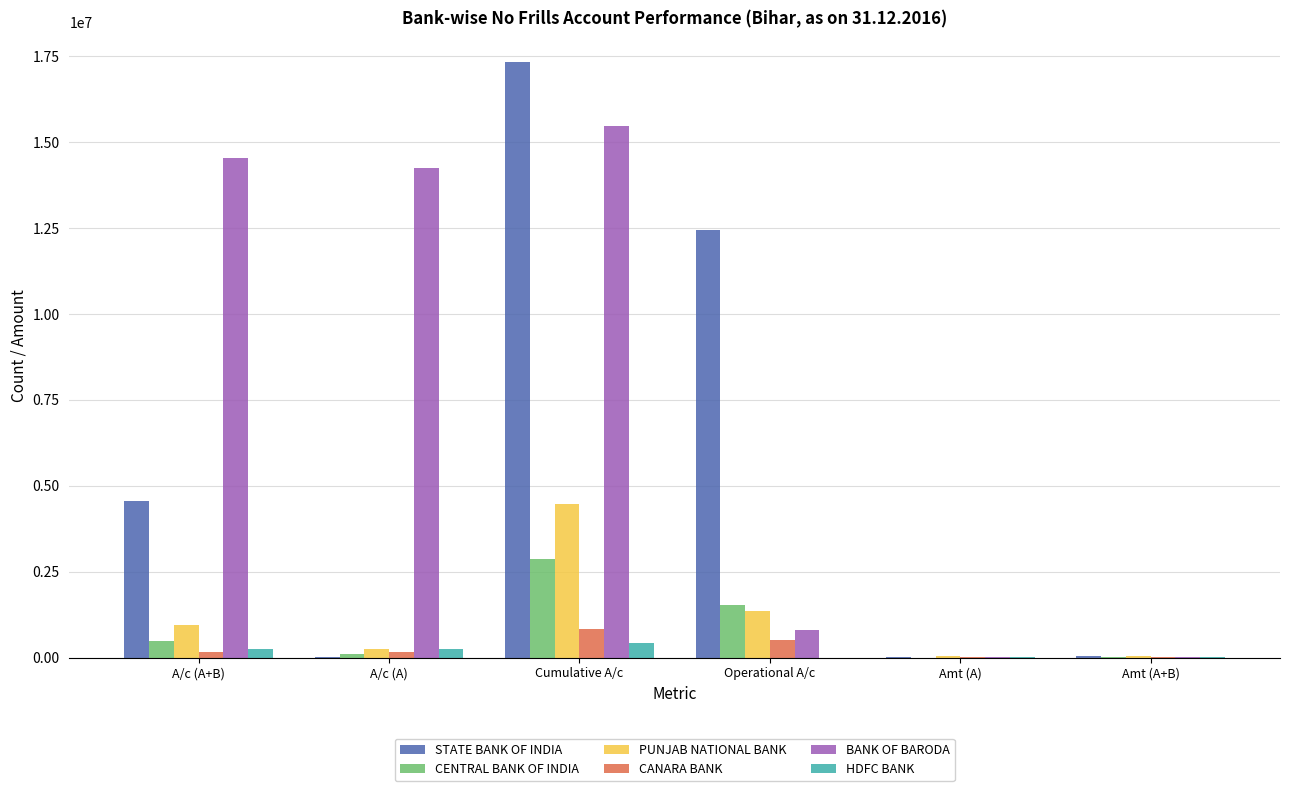

The value of CENTRAL BANK OF INDIA at Operational A/c is 1536141. True or false?

True